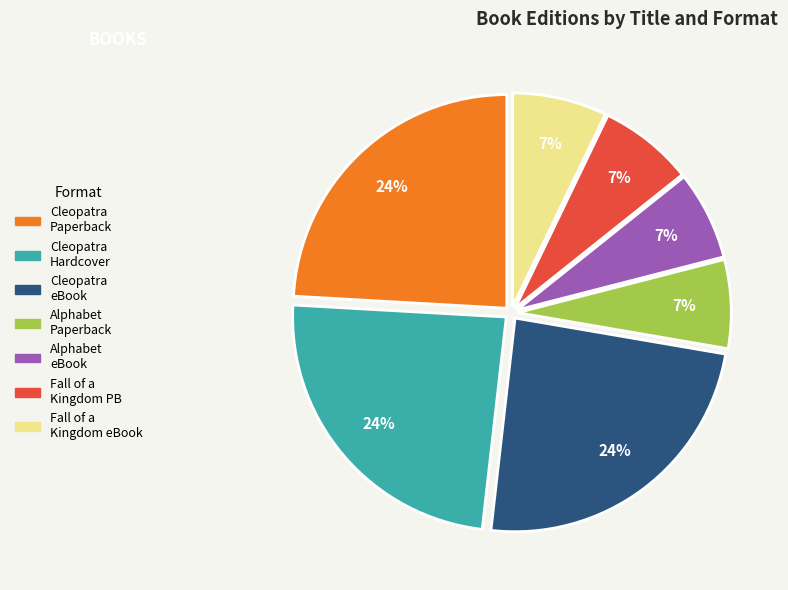

How many segments does this pie chart have?

7